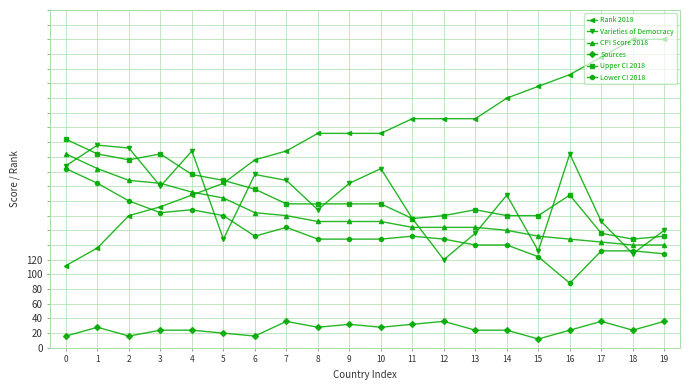

Reading right to left, extract all data points from this chart.

Rank 2018: 19=105	18=105	17=99	16=93	15=89	14=85	13=78	12=78	11=78	10=73	9=73	8=73	7=67	6=64	5=56	4=52	3=48	2=45	1=34	0=28
Varieties of Democracy: 19=40	18=32	17=43	16=66	15=33	14=52	13=39	12=30	11=44	10=61	9=56	8=47	7=57	6=59	5=37	4=67	3=55	2=68	1=69	0=62
CPI Score 2018: 19=35	18=35	17=36	16=37	15=38	14=40	13=41	12=41	11=41	10=43	9=43	8=43	7=45	6=46	5=51	4=53	3=56	2=57	1=61	0=66
Sources: 19=9	18=6	17=9	16=6	15=3	14=6	13=6	12=9	11=8	10=7	9=8	8=7	7=9	6=4	5=5	4=6	3=6	2=4	1=7	0=4
Upper CI 2018: 19=38	18=37	17=39	16=52	15=45	14=45	13=47	12=45	11=44	10=49	9=49	8=49	7=49	6=54	5=57	4=59	3=66	2=64	1=66	0=71
Lower CI 2018: 19=32	18=33	17=33	16=22	15=31	14=35	13=35	12=37	11=38	10=37	9=37	8=37	7=41	6=38	5=45	4=47	3=46	2=50	1=56	0=61